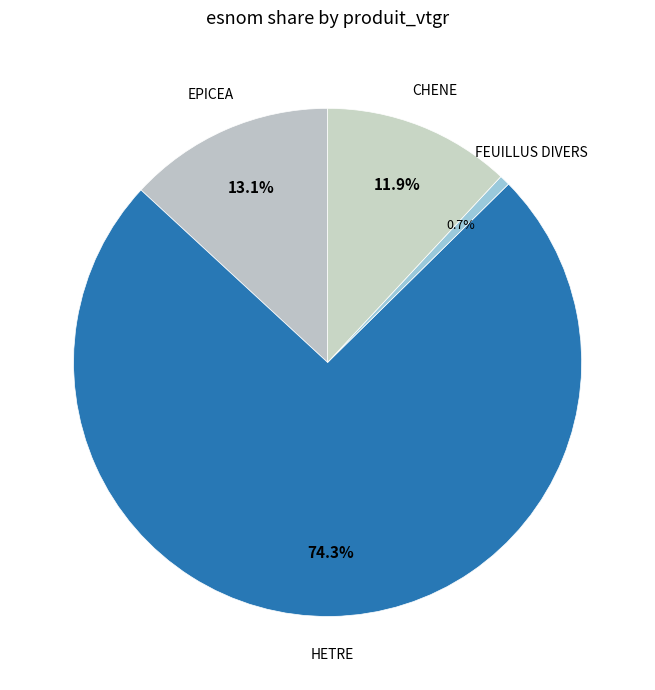

What percentage is the HETRE slice, to the nearest percent?

74%